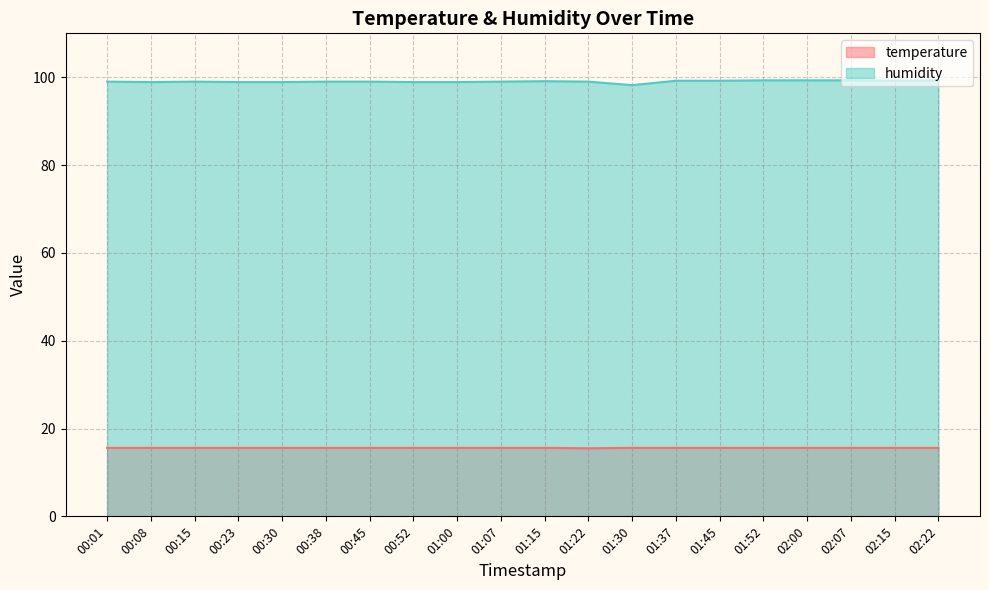

What is the label of the 18th point from the right?

00:15